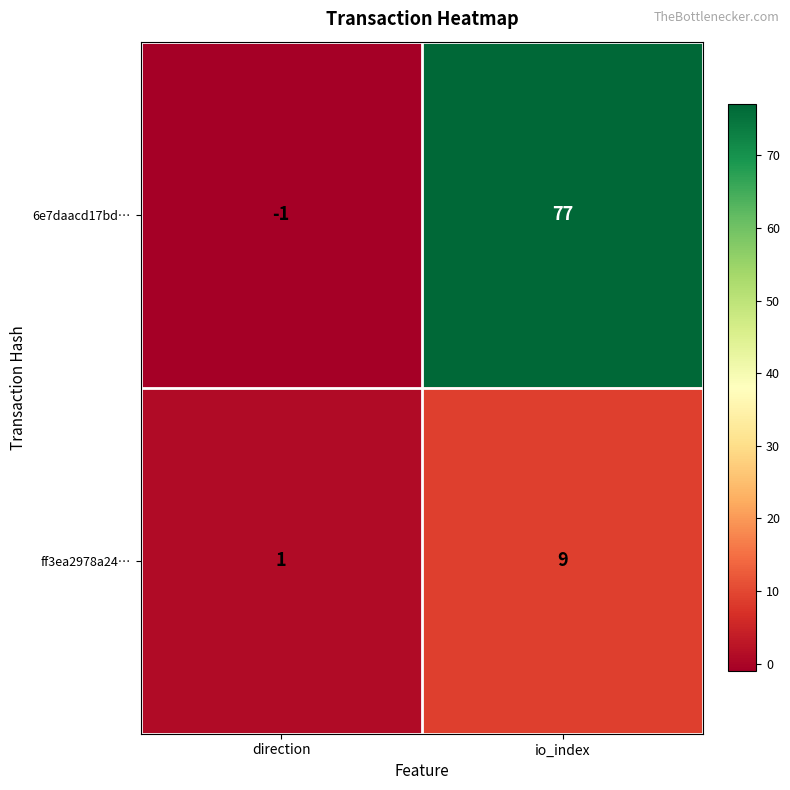

Reading left to right, extract all data points from this chart.

6e7daacd17bd…: -1	77
ff3ea2978a24…: 1	9